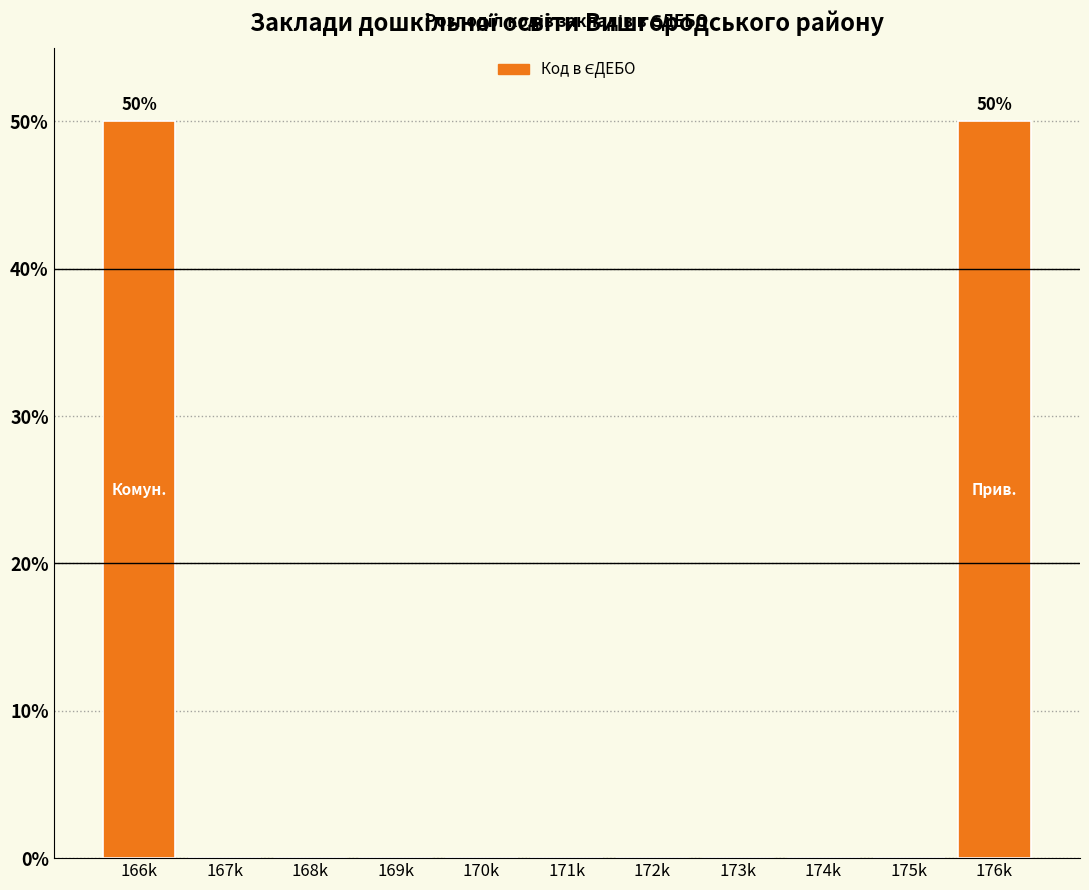

Reading left to right, list all the values displayed in this chart.

166k=50	167k=0	168k=0	169k=0	170k=0	171k=0	172k=0	173k=0	174k=0	175k=0	176k=50